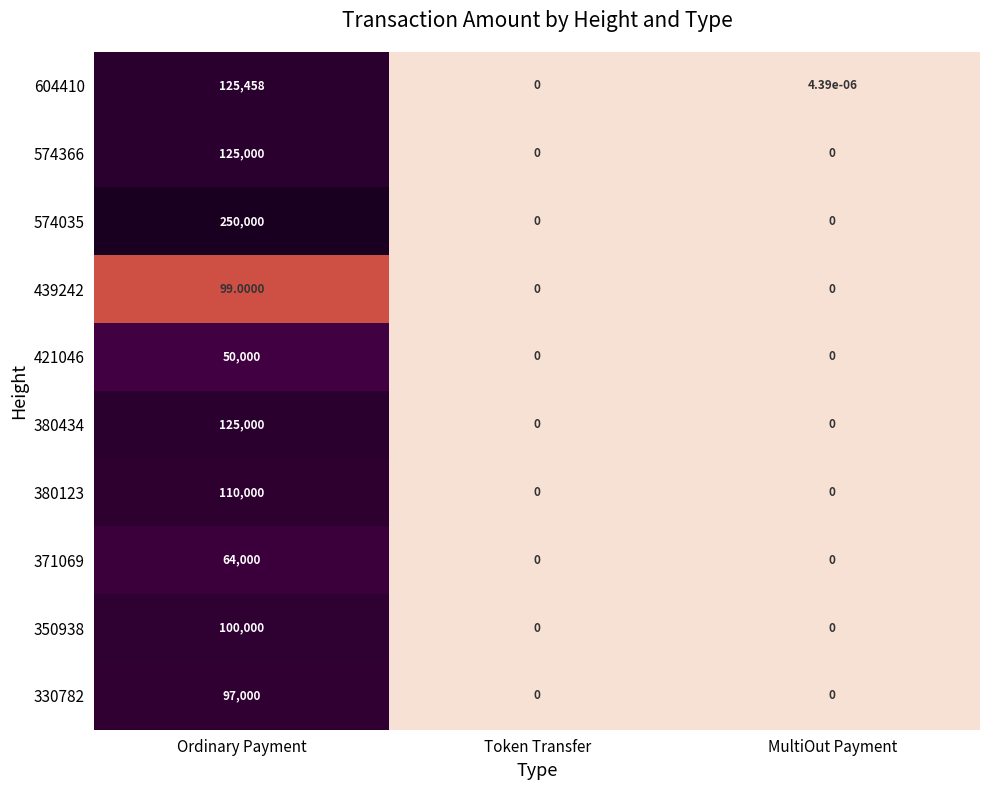

At which label is 604410 closest to 62729?

MultiOut Payment